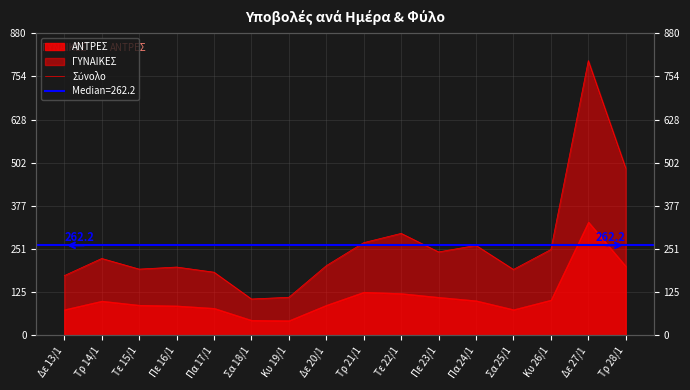

What is the difference between the maximum and minimum values?

694